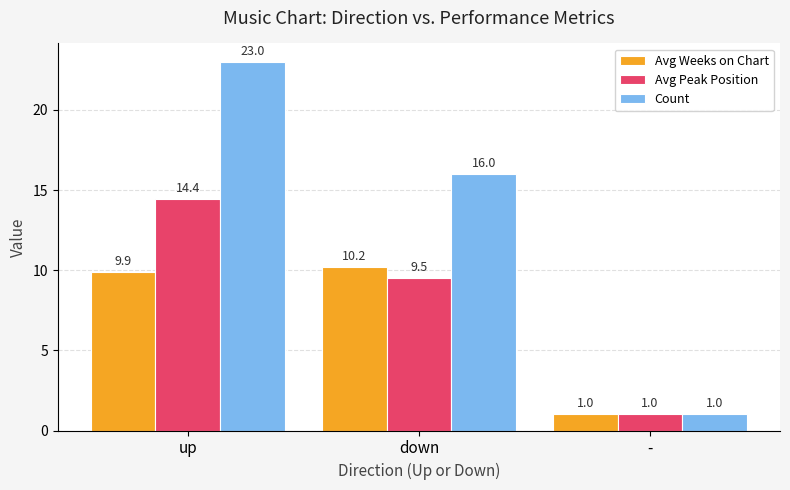

What position from the right is up?

3